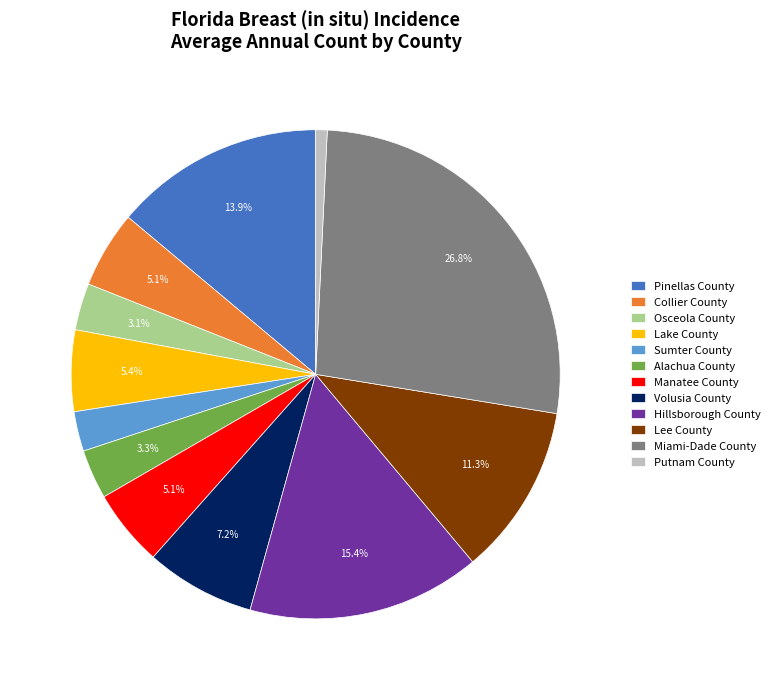

Which has a higher value, Sumter County or Lake County?

Lake County